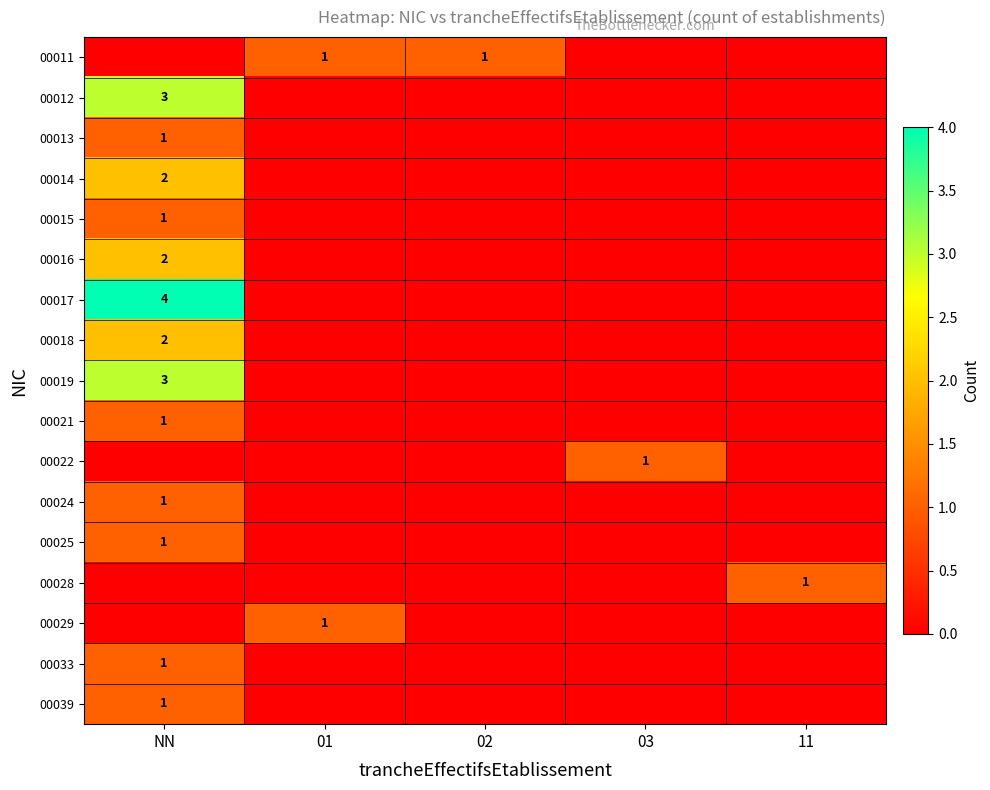

True or false: 00033 has a value of 1 at NN.

True